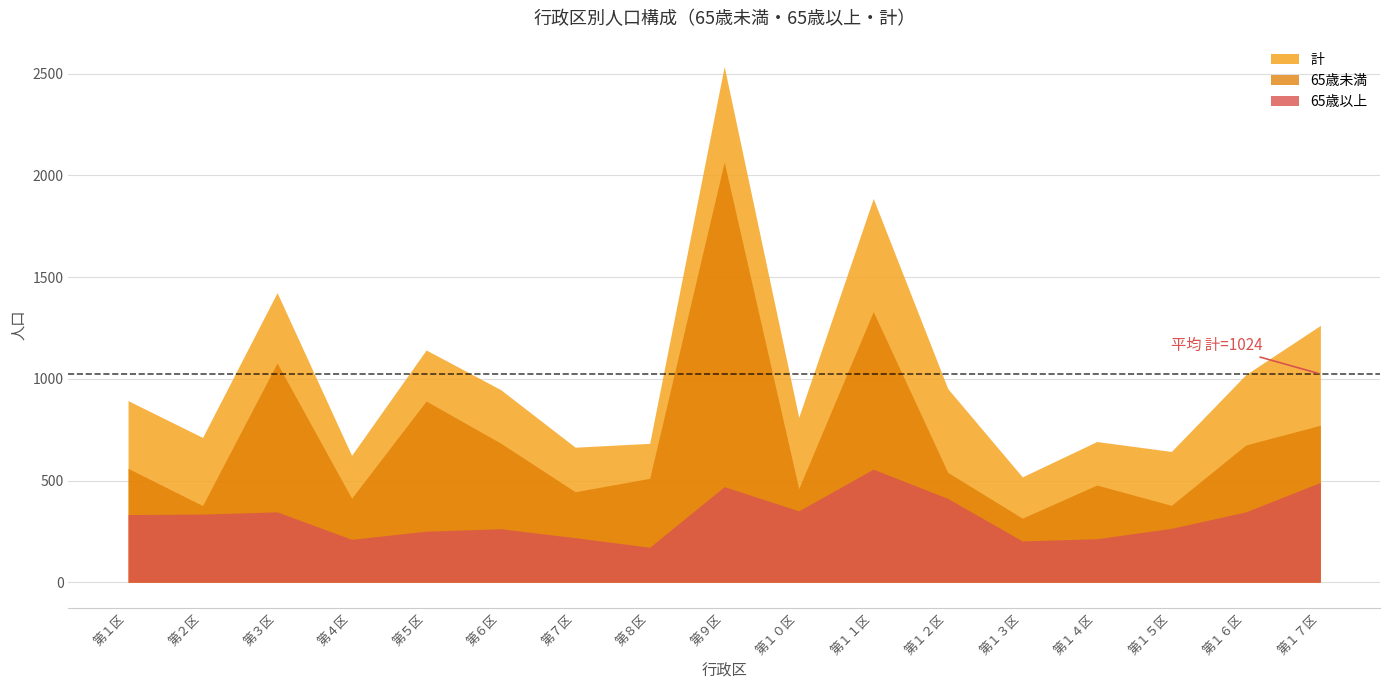

In 計, how many points are lower than both neighbors (excluding endpoints)?

6